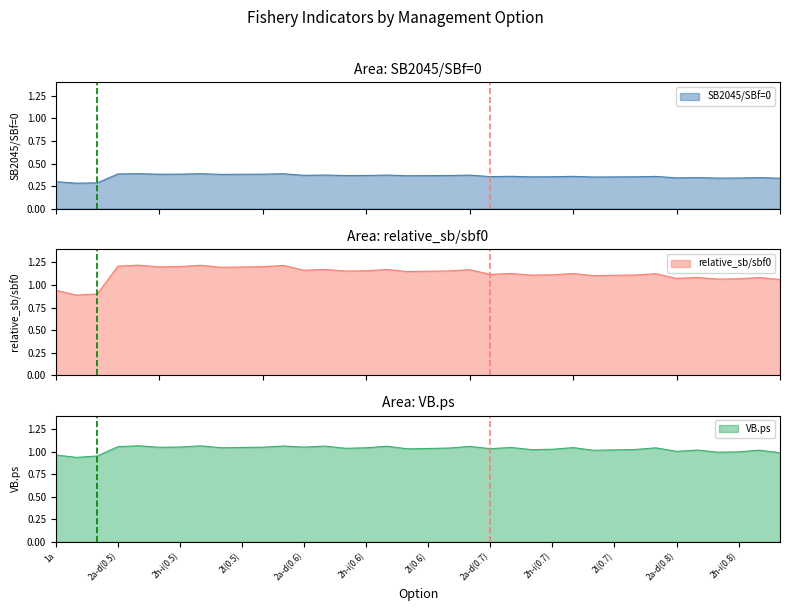

What is the smallest value displayed?

0.3